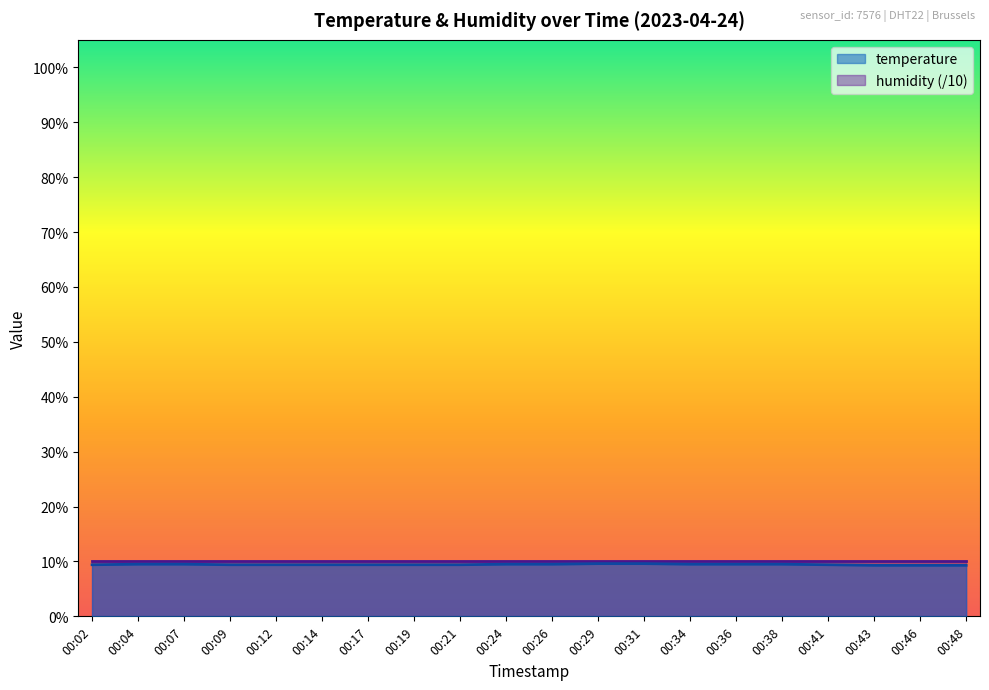

Rank the categories by value from lowest to highest.

00:43, 00:46, 00:48, 00:02, 00:09, 00:12, 00:14, 00:17, 00:19, 00:21, 00:41, 00:04, 00:07, 00:24, 00:26, 00:34, 00:36, 00:38, 00:29, 00:31